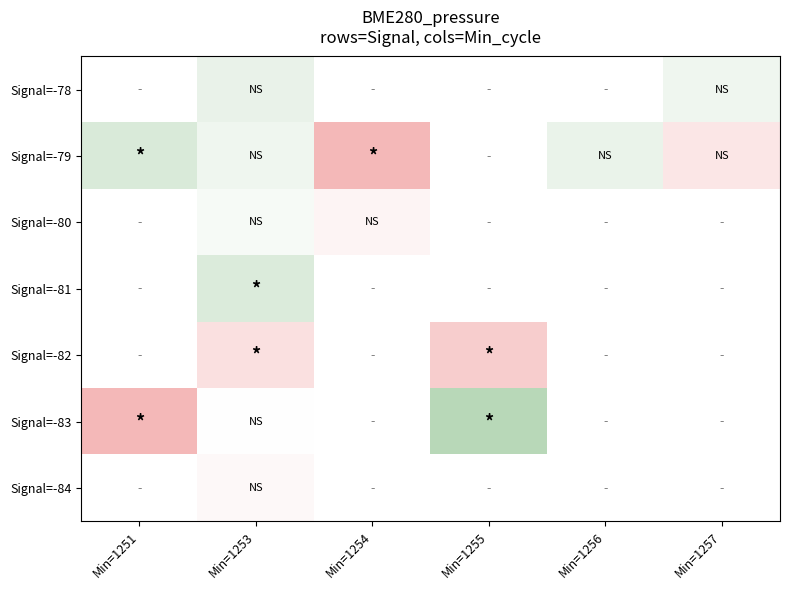

List the series in order of their peak value, lowest first.

Signal=-78, Signal=-79, Signal=-80, Signal=-81, Signal=-82, Signal=-83, Signal=-84